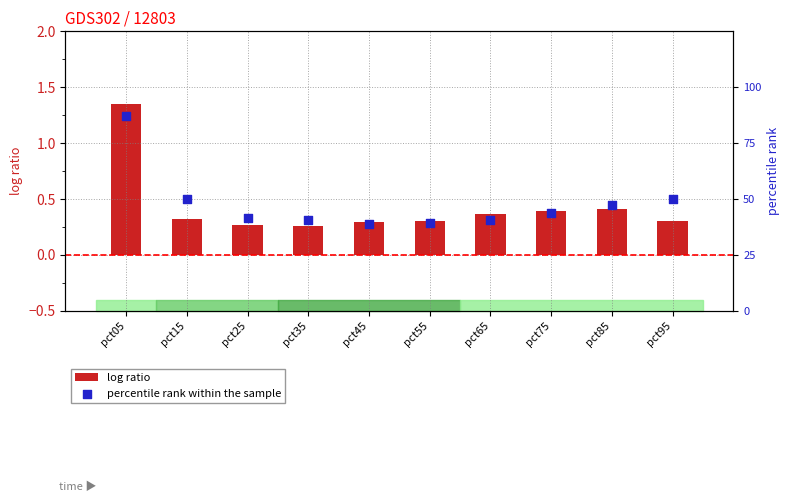

Which series has the largest total across all categories?

percentile rank within the sample